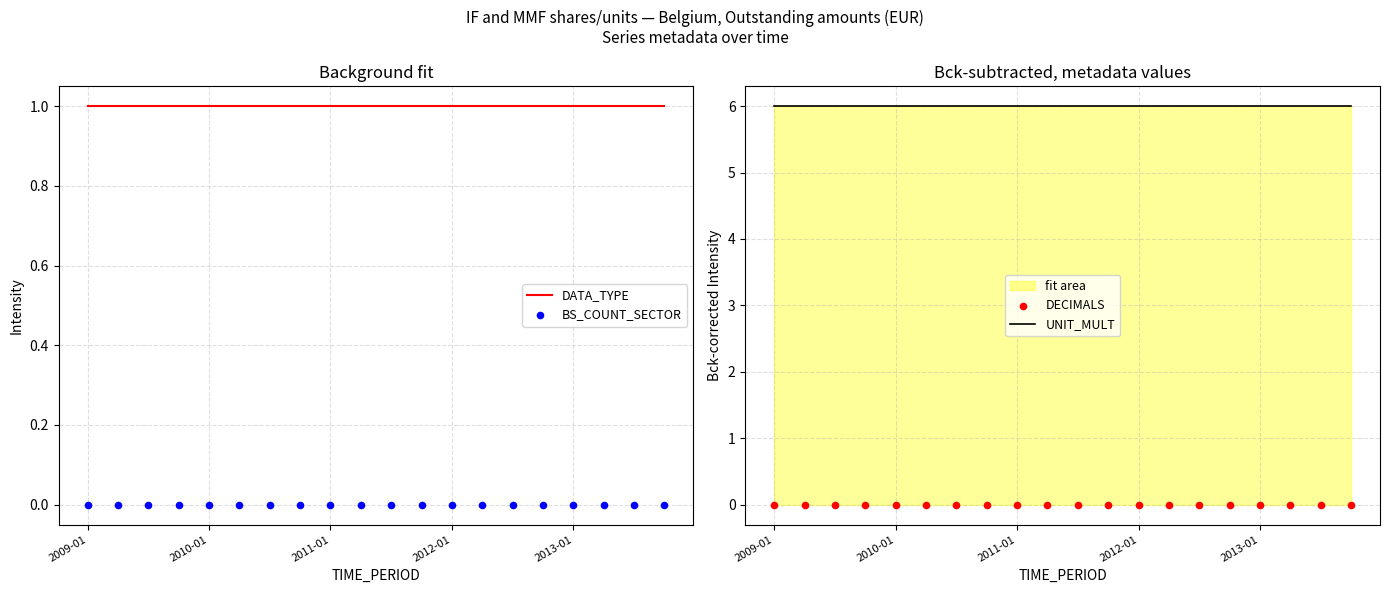

Which series has the largest total across all categories?

UNIT_MULT